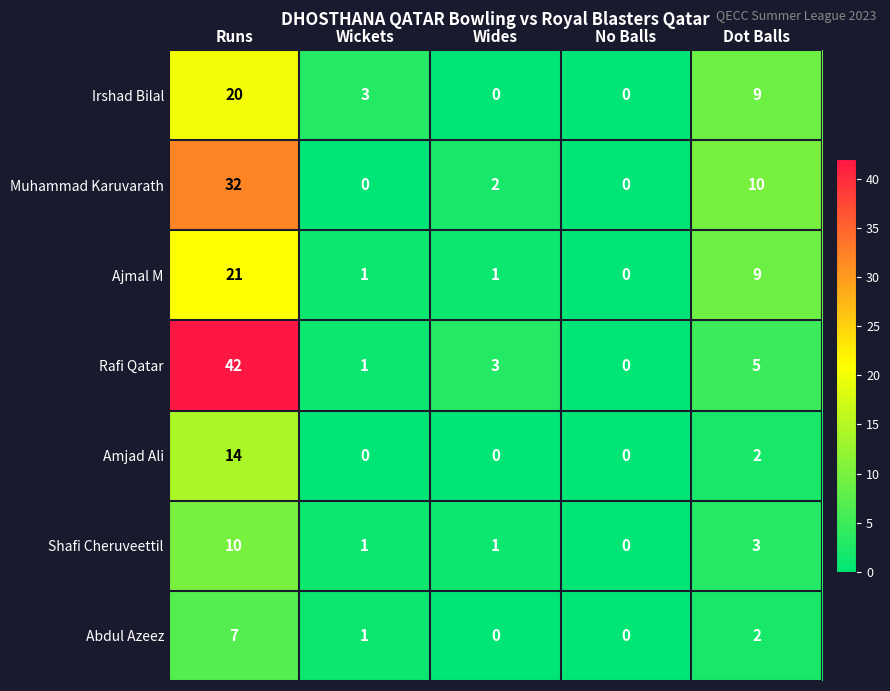

What is the sum of the Muhammad Karuvarath values at Dot Balls and Wides?

12